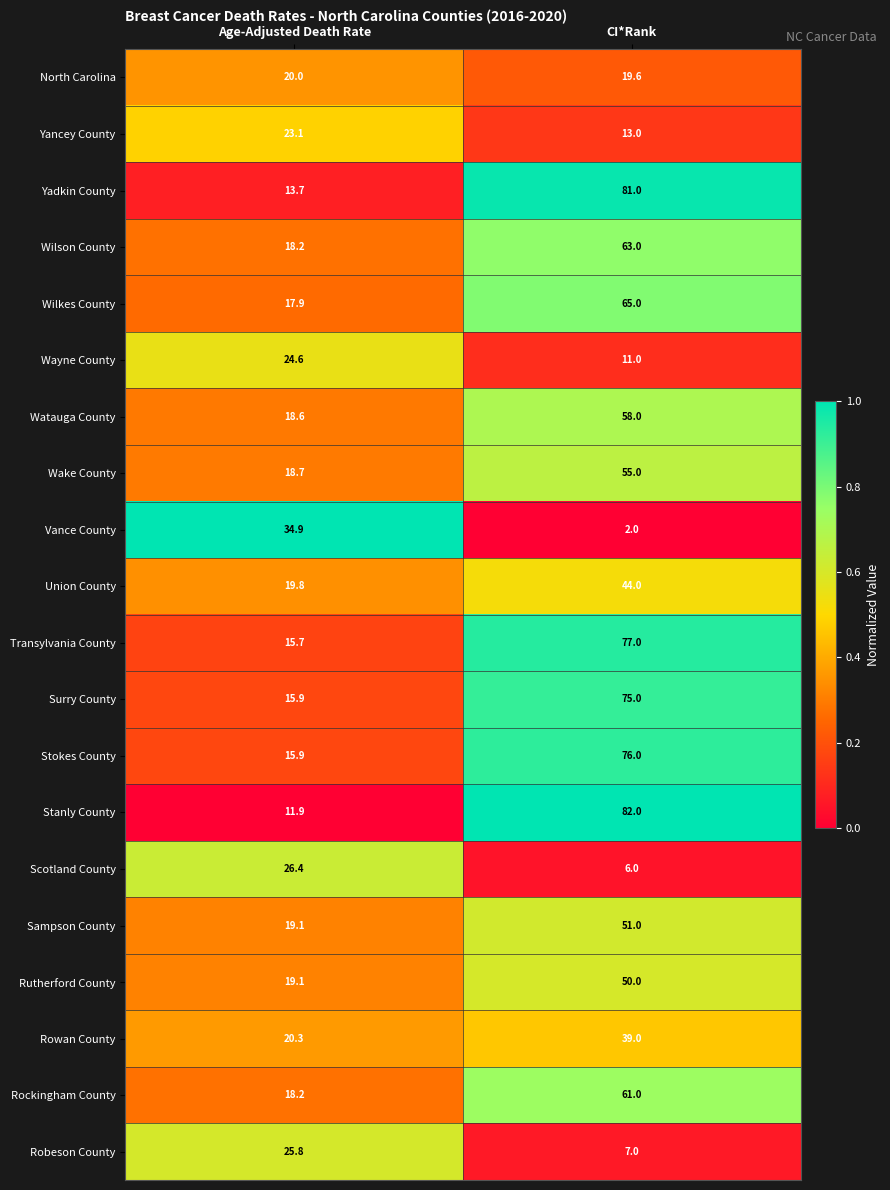

List the series in order of their peak value, highest first.

Stanly County, Yadkin County, Transylvania County, Stokes County, Surry County, Wilkes County, Wilson County, Rockingham County, Watauga County, Wake County, Sampson County, Rutherford County, Union County, Rowan County, Vance County, Scotland County, Robeson County, Wayne County, Yancey County, North Carolina